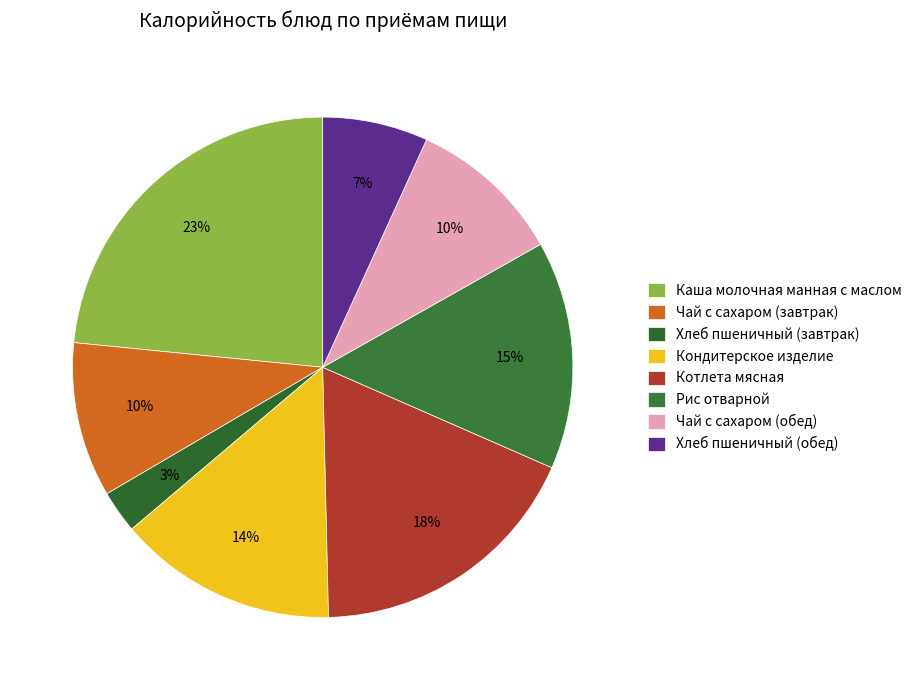

To the nearest percent, what percentage of the pie is Чай с сахаром (обед)?

10%